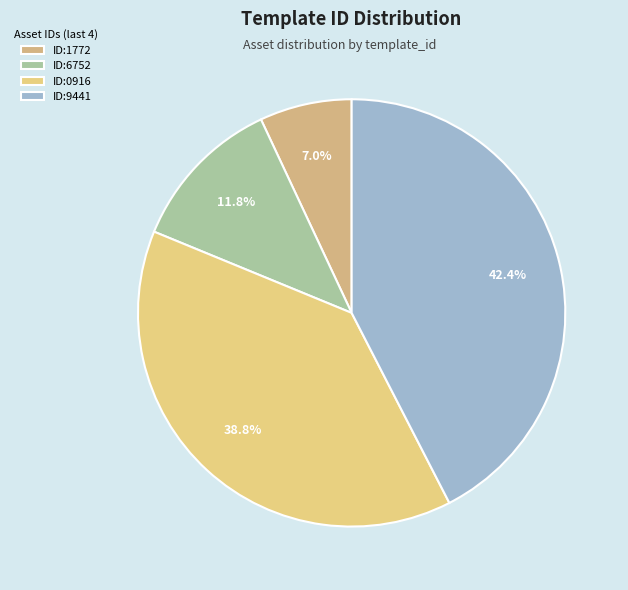

Count the number of slices in the pie.

4